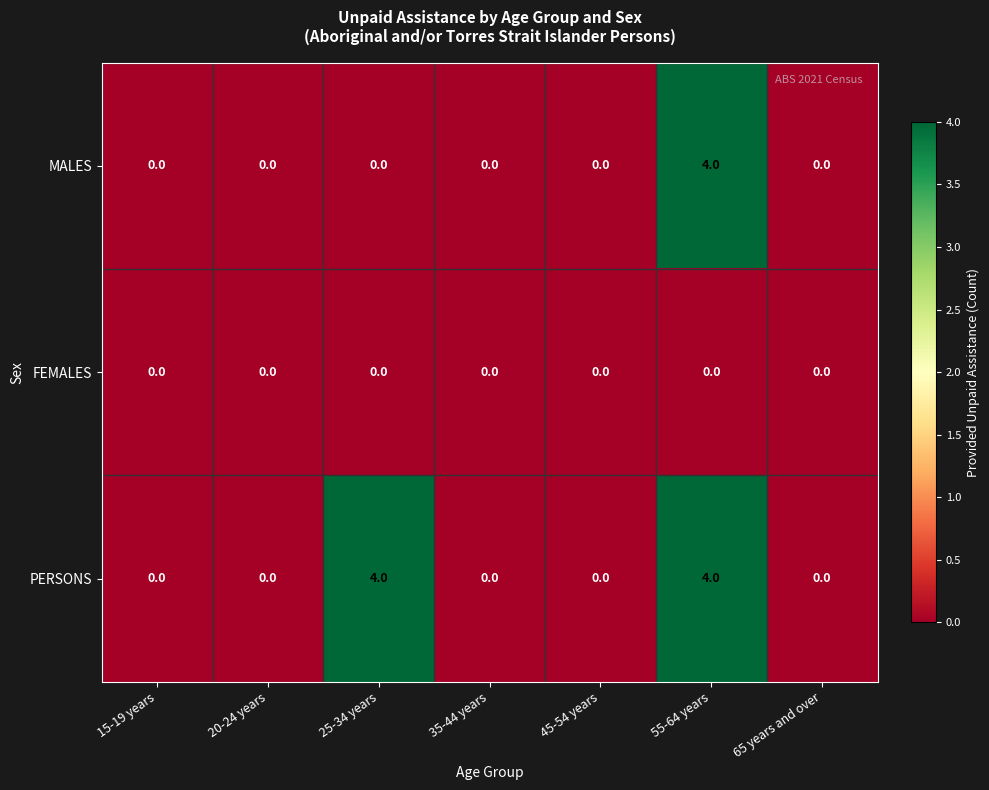

Which series changed the most between 25-34 years and 35-44 years?

PERSONS